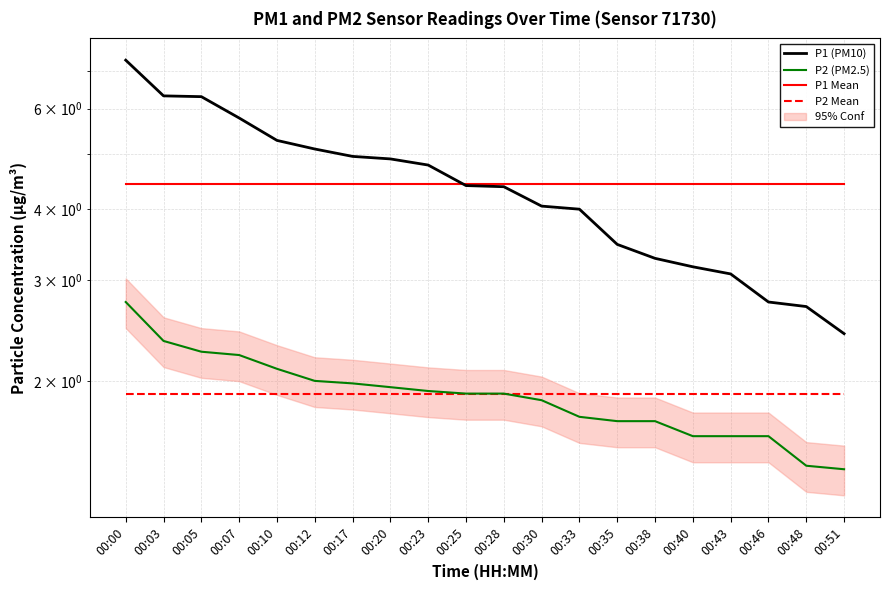

The P2 (PM2.5) series shows 0.6 at 00:10. True or false?

False